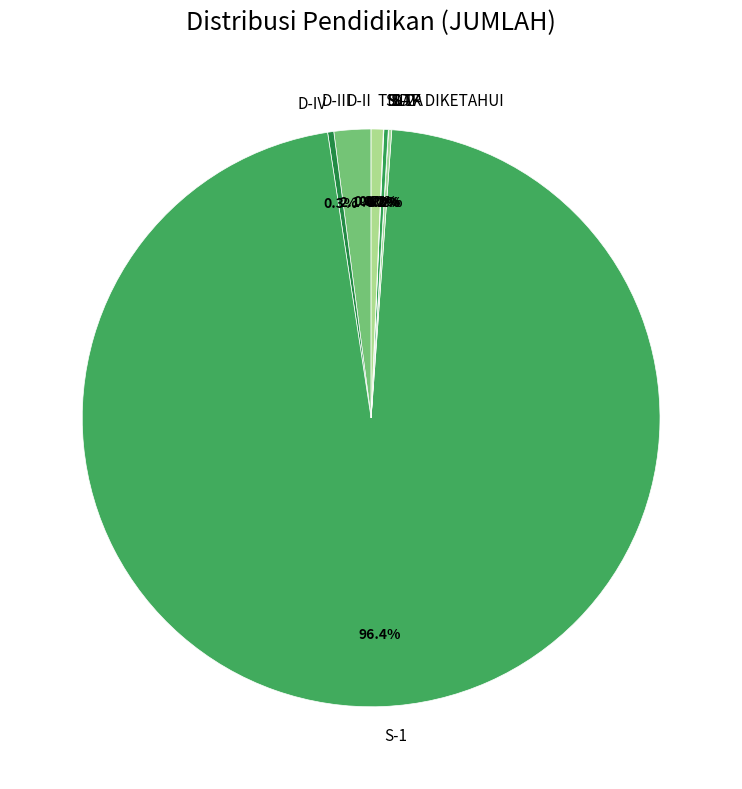

Which category has the biggest portion of the pie?

S-1